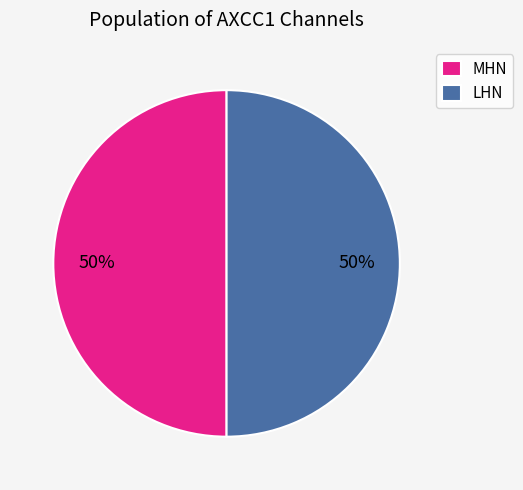

Approximately how many times larger is the value at MHN compared to LHN?

1.0